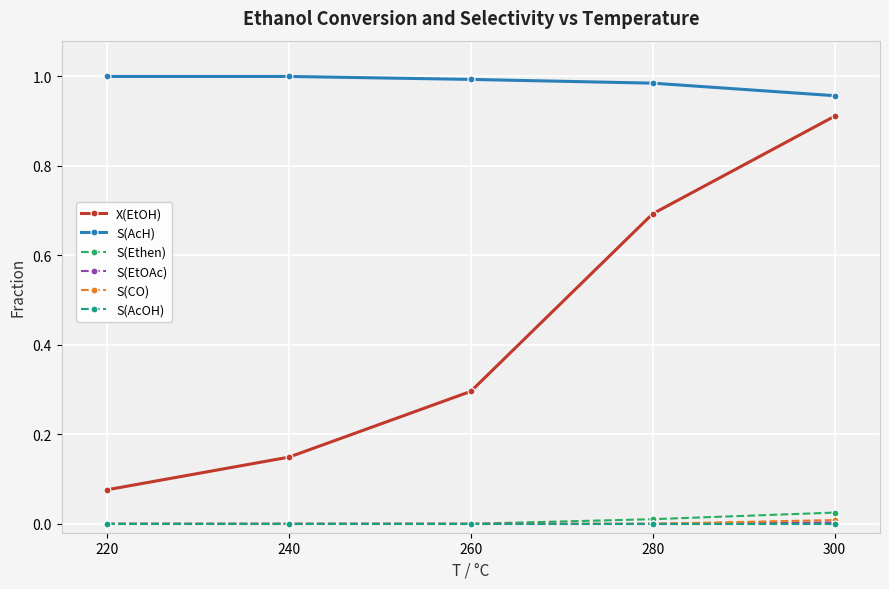

Which series changed the most between 220 and 300?

X(EtOH)